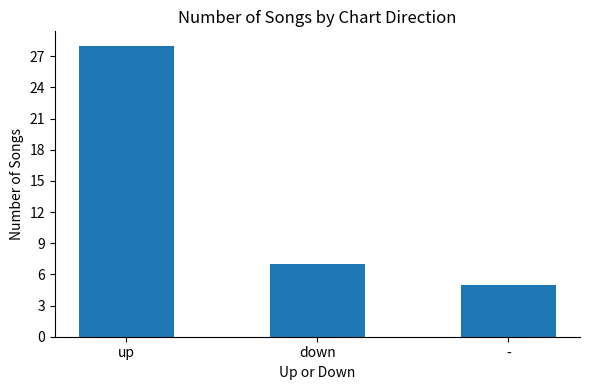

At which category does the chart reach its minimum across all series?

-